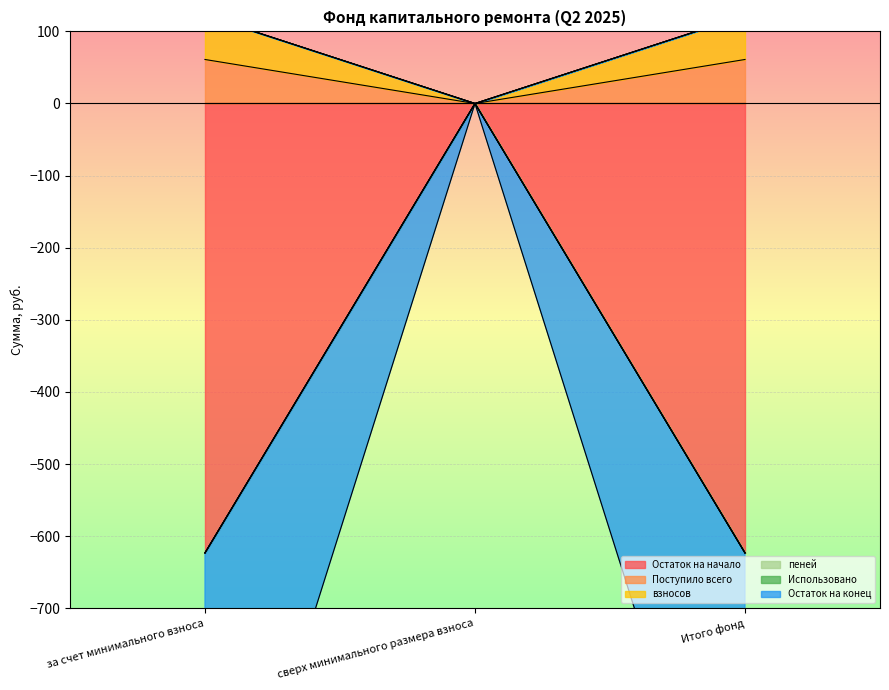

Which category has the lowest value across all series?

за счет минимального взноса